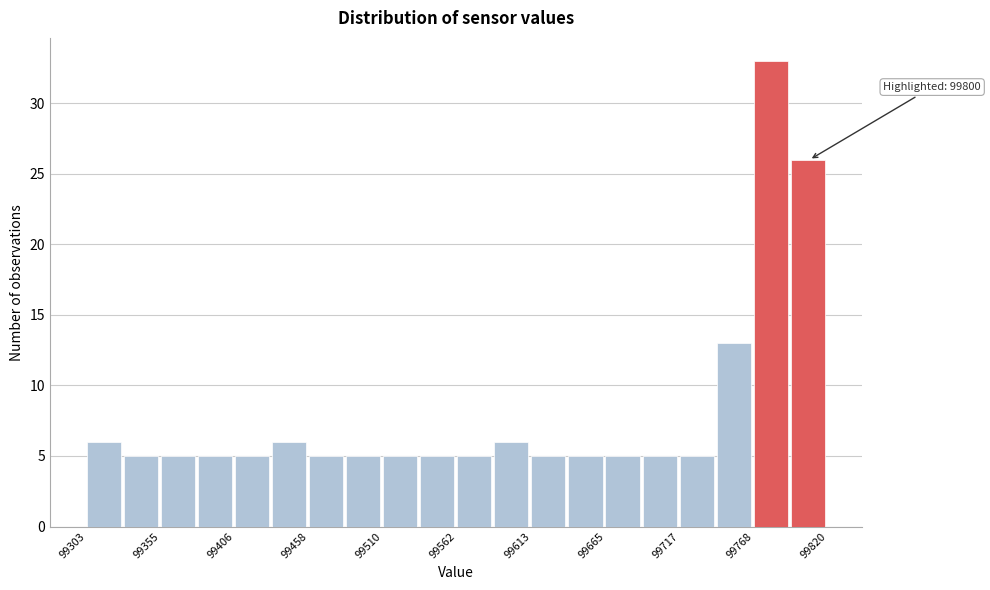

Around what value on the x-axis is the tallest bar? Give the approximate position of its centre, as read against the axis.

99780